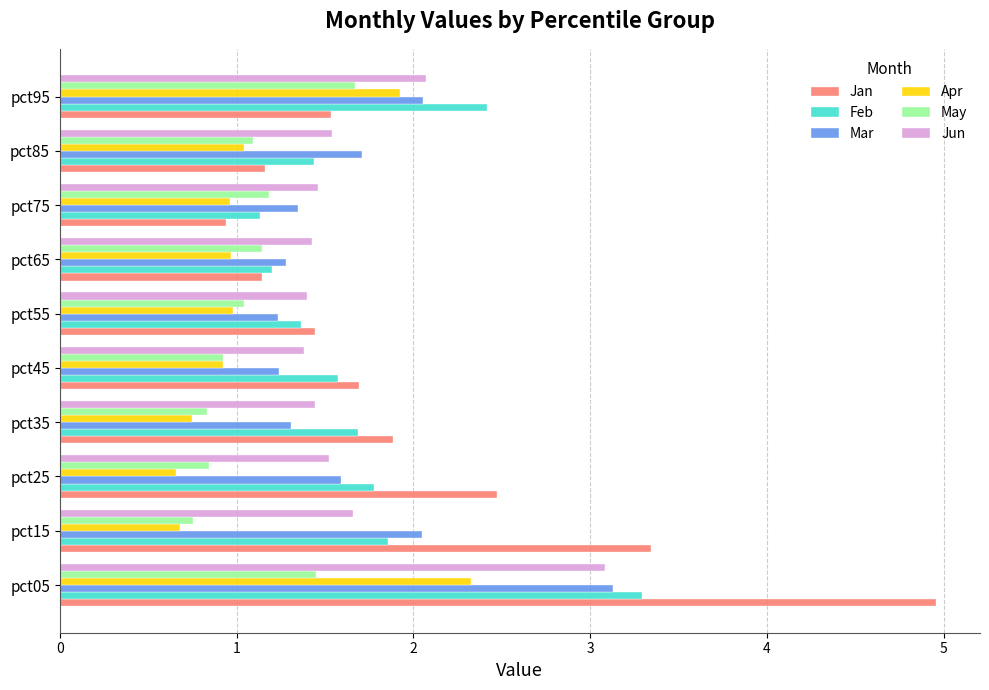

The Jan series shows 1.9 at pct55. True or false?

False